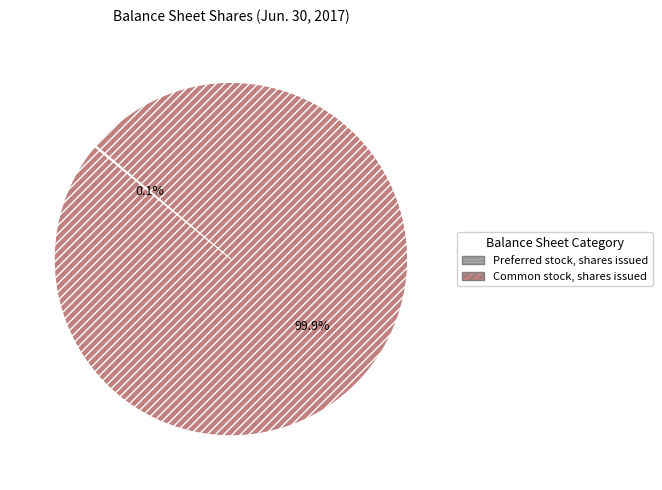

Which slice is the largest?

Common stock, shares issued